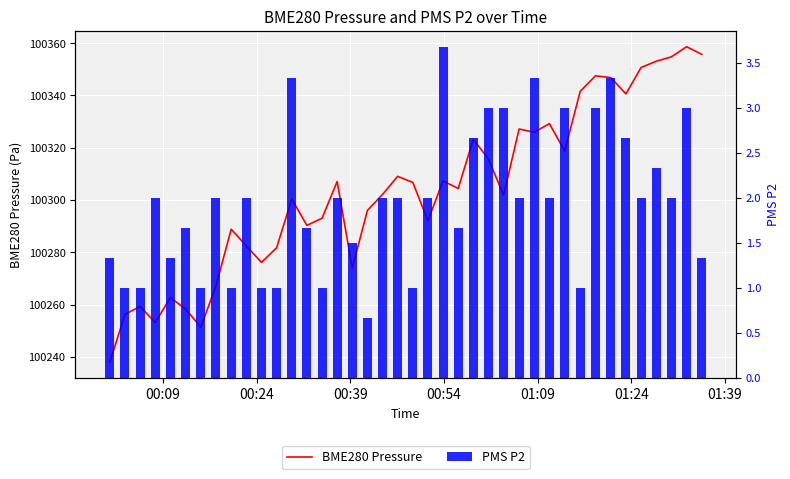

At which label is PMS P2 closest to 2?

00:54